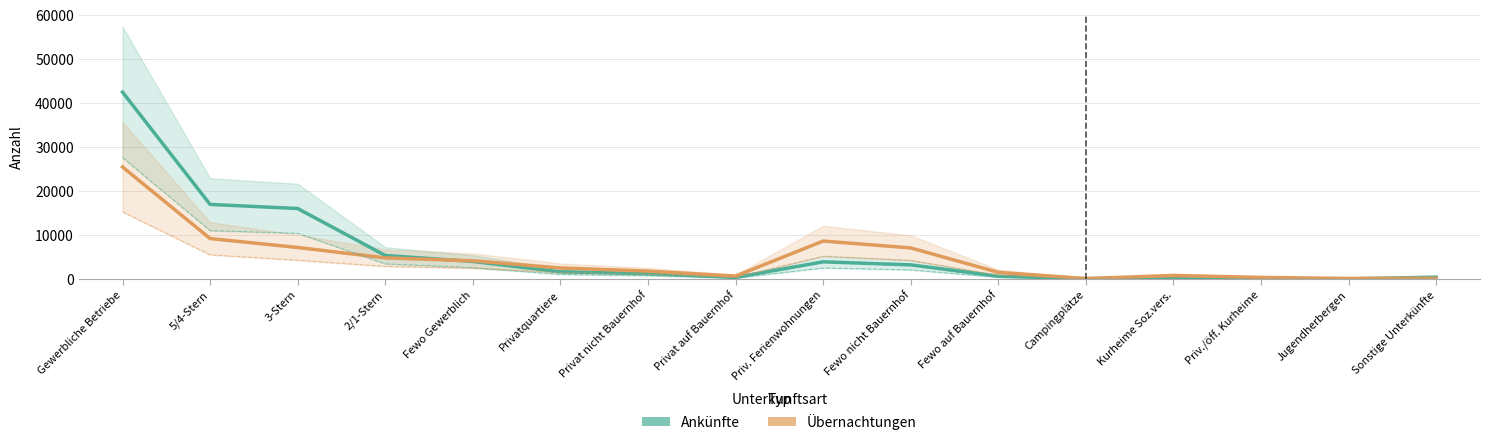

How many data points in Ankünfte are less than 1688?

8